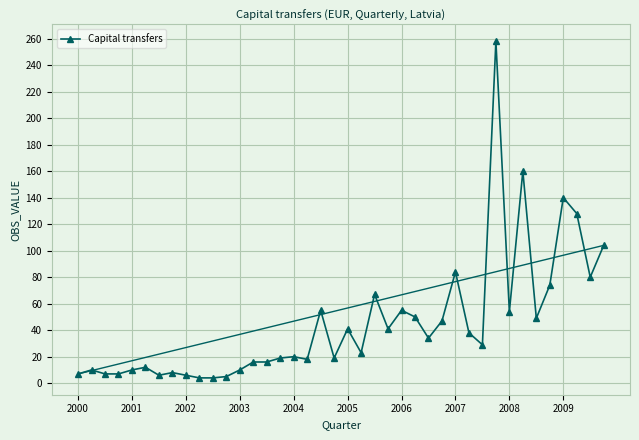

What is the maximum value shown in the chart?

258